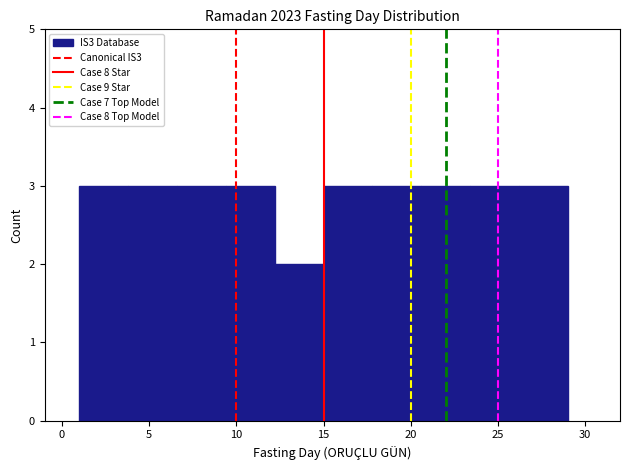

Reading left to right, transcribe this chart: for each bar, give the range it covers on the x-axis and its height. Neither the bar edges nor the heights are printed on the chart, so give them approximately, as read against the axes.

1.0 to 3.8: 3
3.8 to 6.6: 3
6.6 to 9.4: 3
9.4 to 12.2: 3
12.2 to 15.0: 2
15.0 to 17.8: 3
17.8 to 20.6: 3
20.6 to 23.4: 3
23.4 to 26.2: 3
26.2 to 29.0: 3